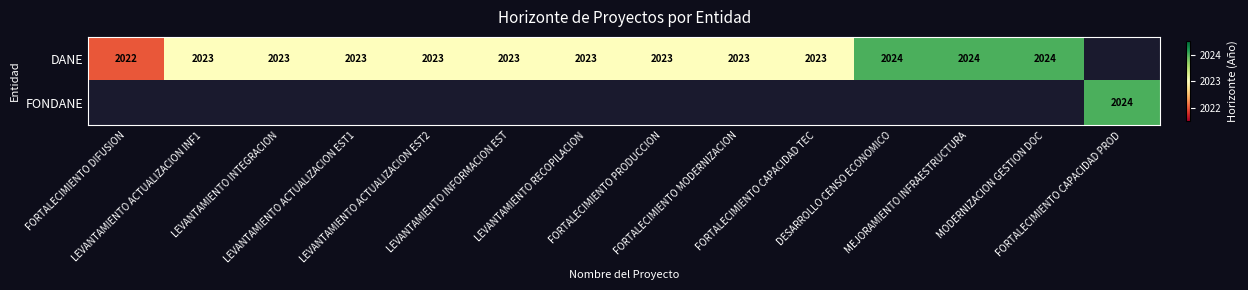

How many data points in DANE are less than 2023?

1